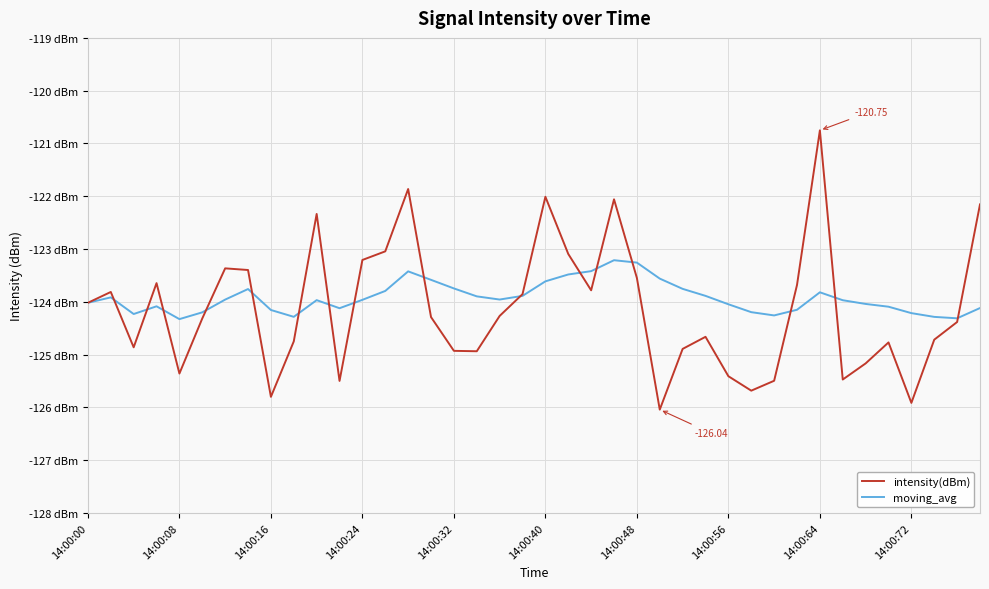

List the series in order of their peak value, highest first.

intensity(dBm), moving_avg